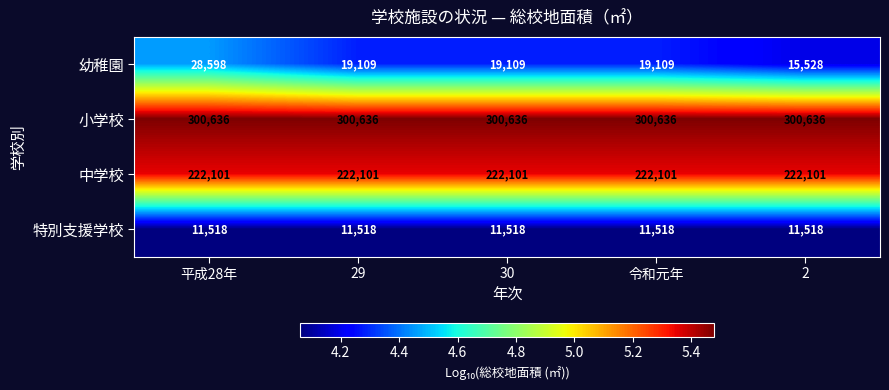

The value of 中学校 at 29 is 370763. True or false?

False